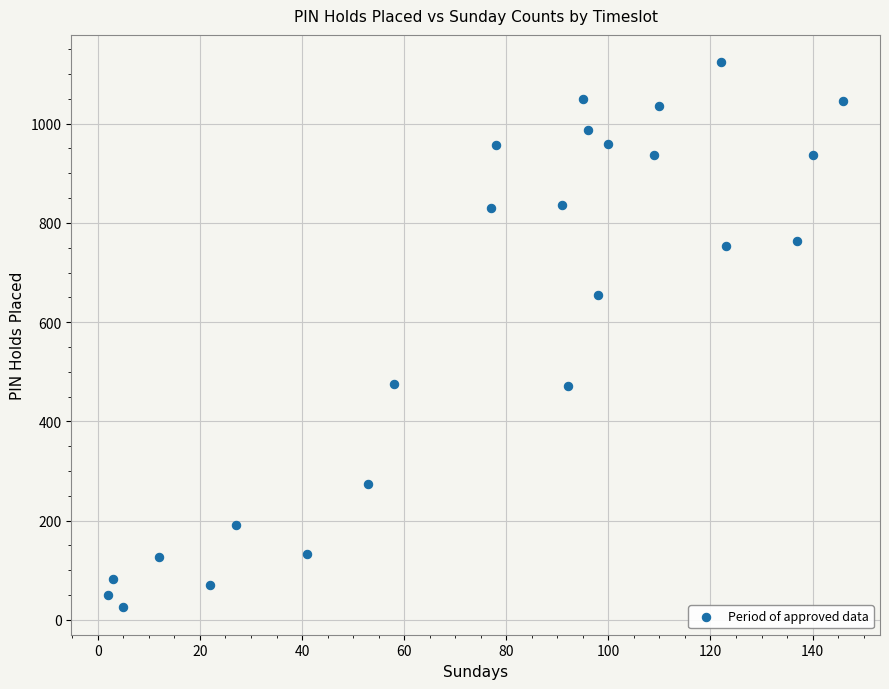

What Y value in the scatter plot is closest to 574?

655